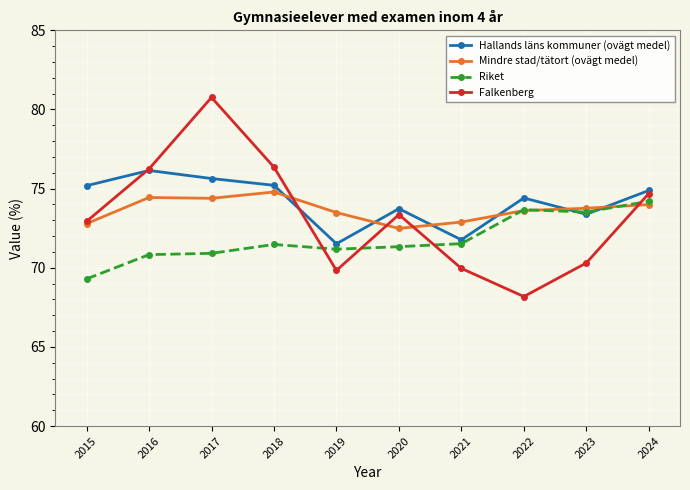

Which category has the lowest value across all series?

2022